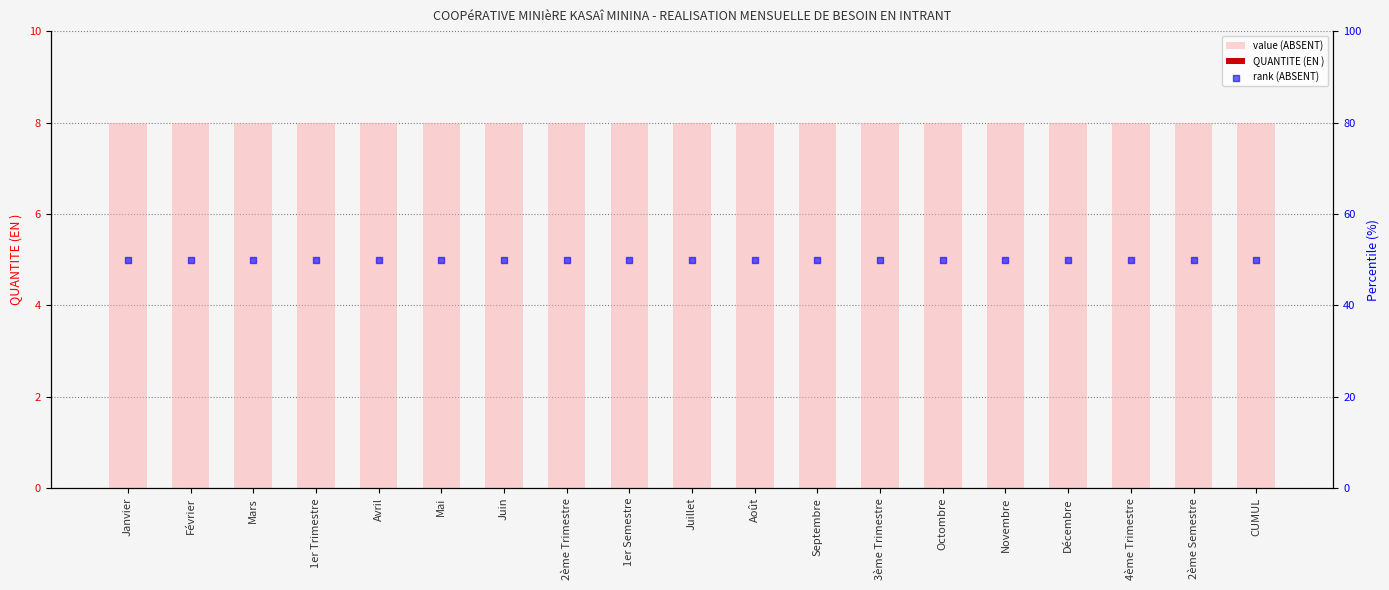

Is the value of value (ABSENT) at Juin greater than the value of QUANTITE (EN ) at Novembre?

Yes